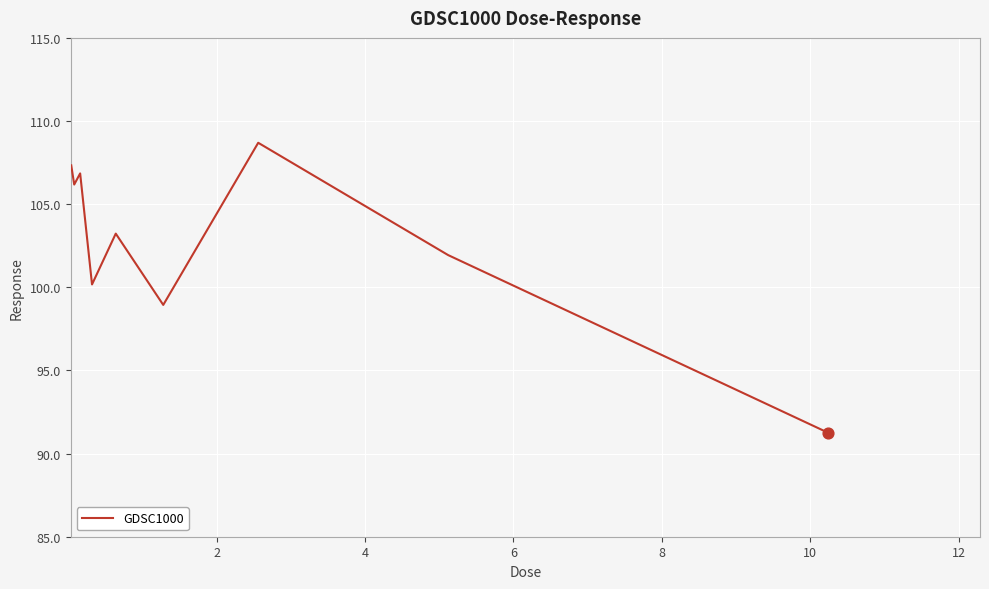

What is the difference between the maximum and minimum values?

17.4